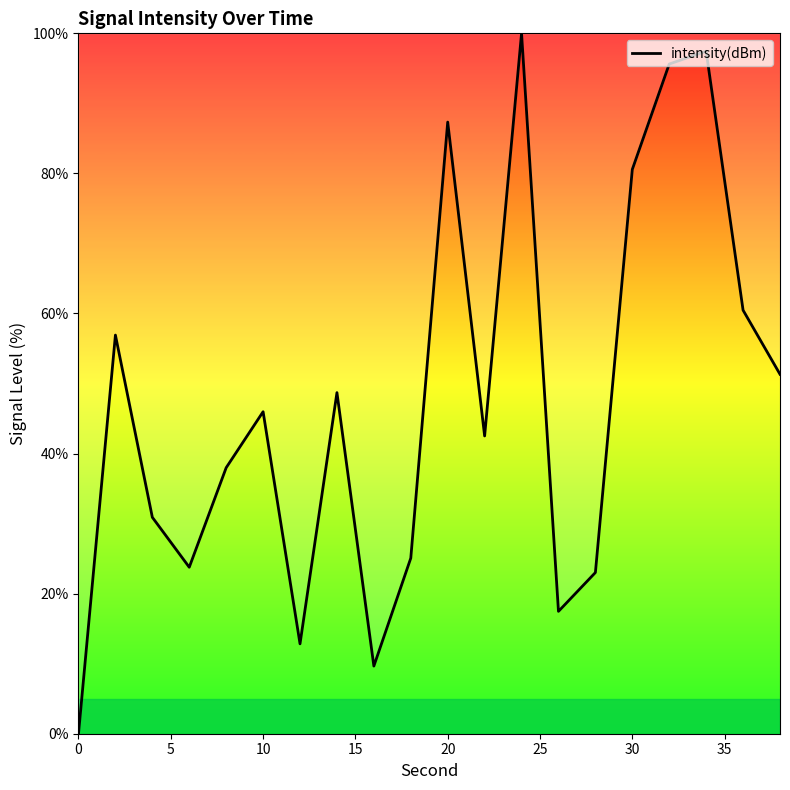

What is the difference between the maximum and minimum values?

100.0